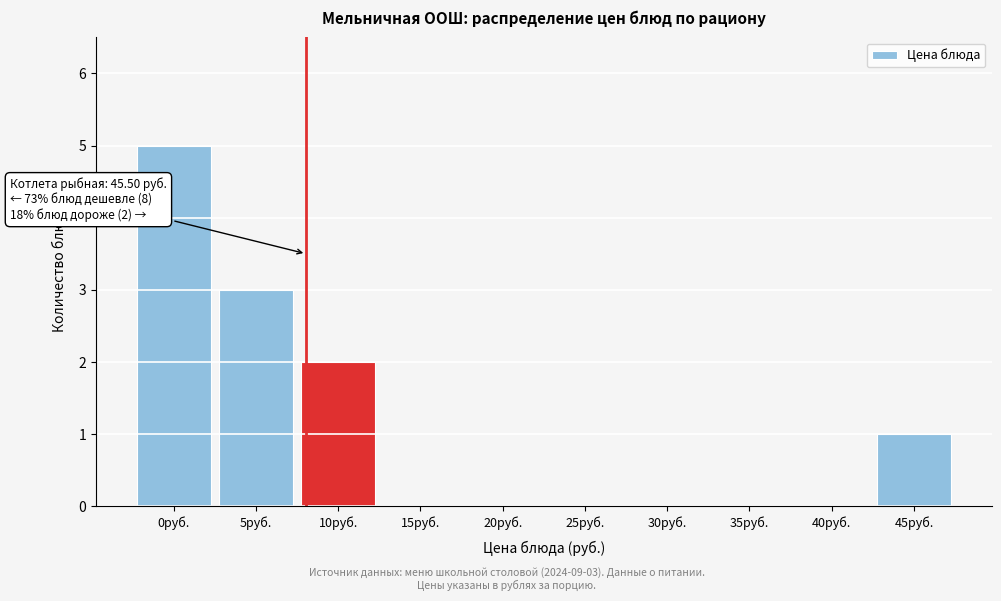

Reading right to left, list all the values displayed in this chart.

45руб.=1	40руб.=0	35руб.=0	30руб.=0	25руб.=0	20руб.=0	15руб.=0	10руб.=2	5руб.=3	0руб.=5